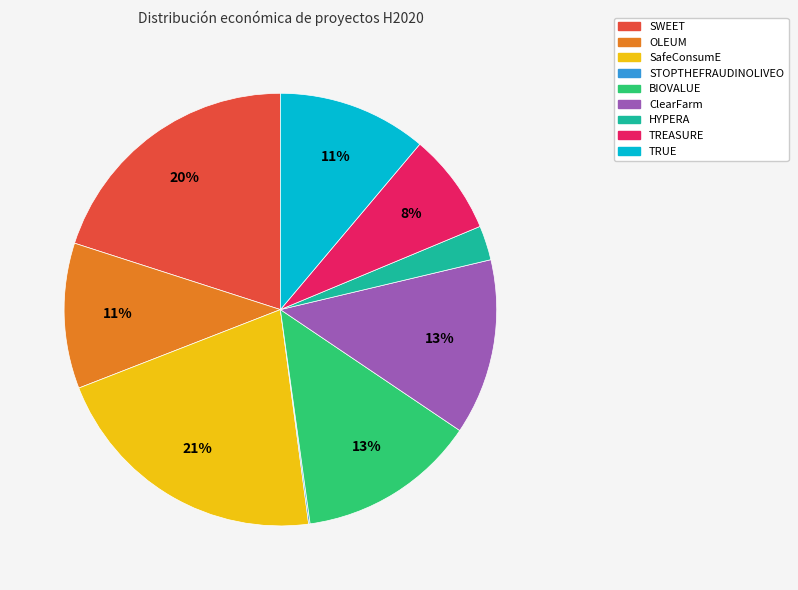

Is the sum of TREASURE and SafeConsumE greater than half?

No